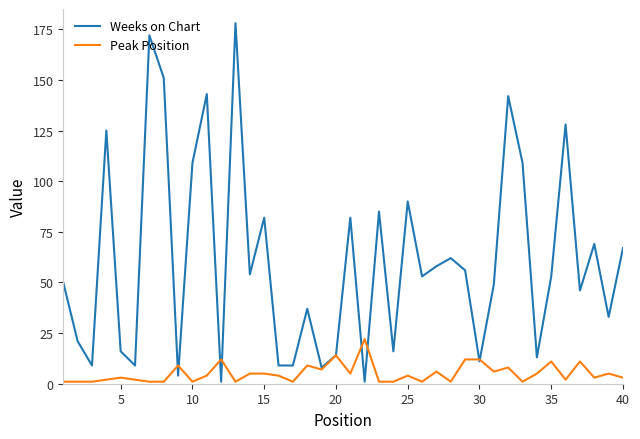

What is the greatest value displayed?

178